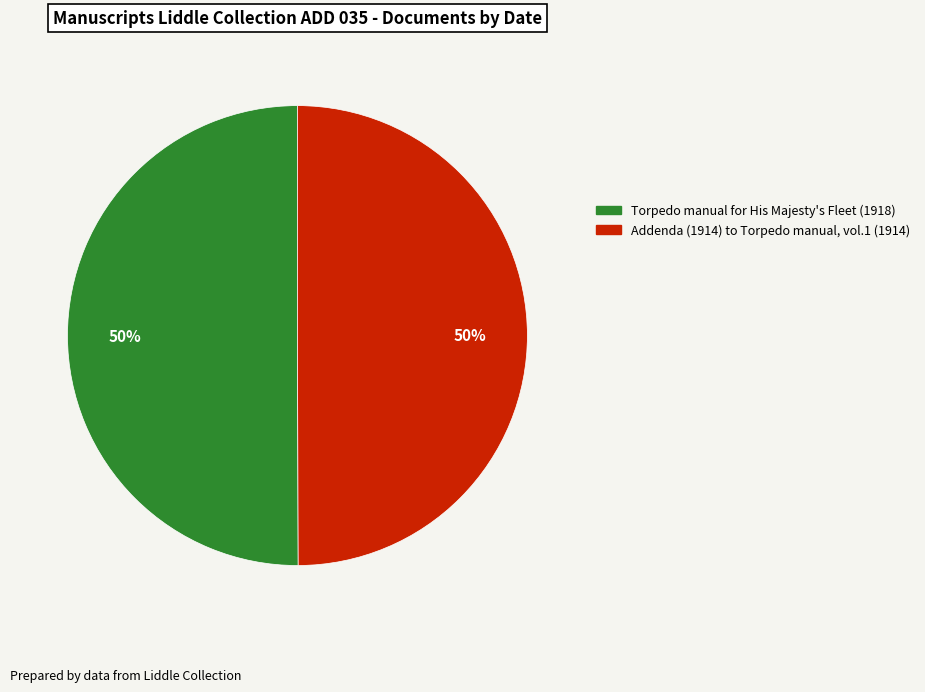

To the nearest percent, what is the average slice percentage?

50%